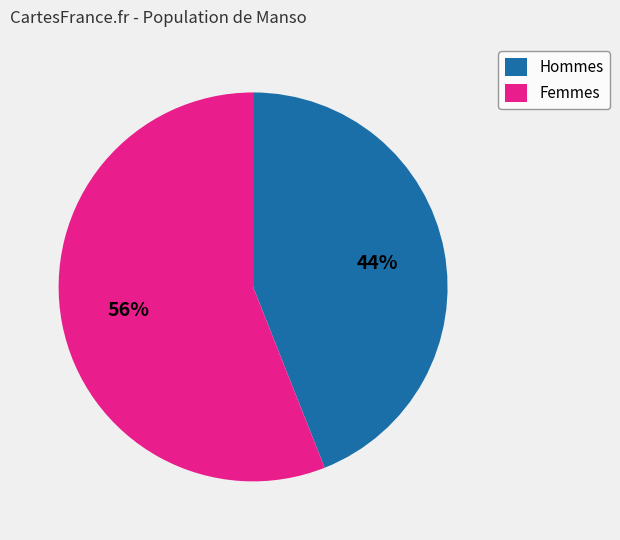

Which slice is the largest?

Femmes